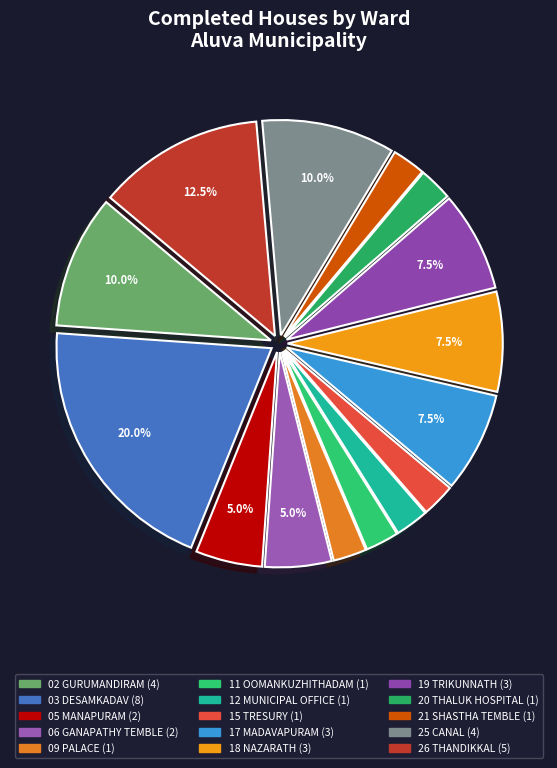

To the nearest percent, what is the average slice percentage?

7%